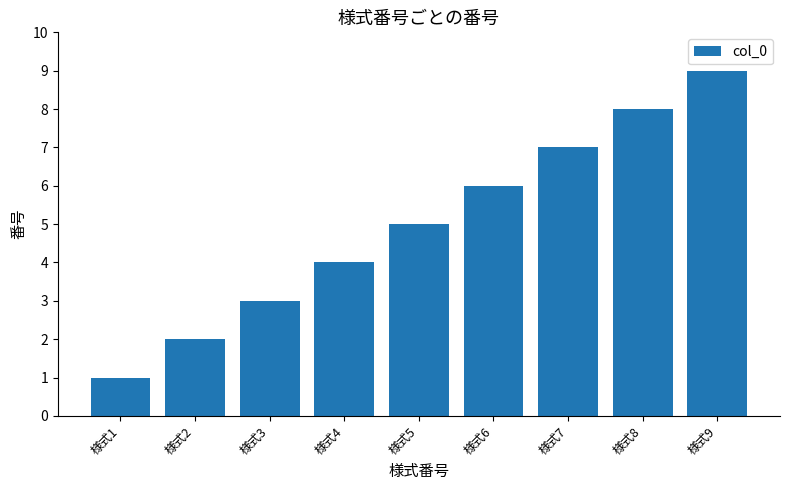

What is the value of the 3rd bar from the left?

3